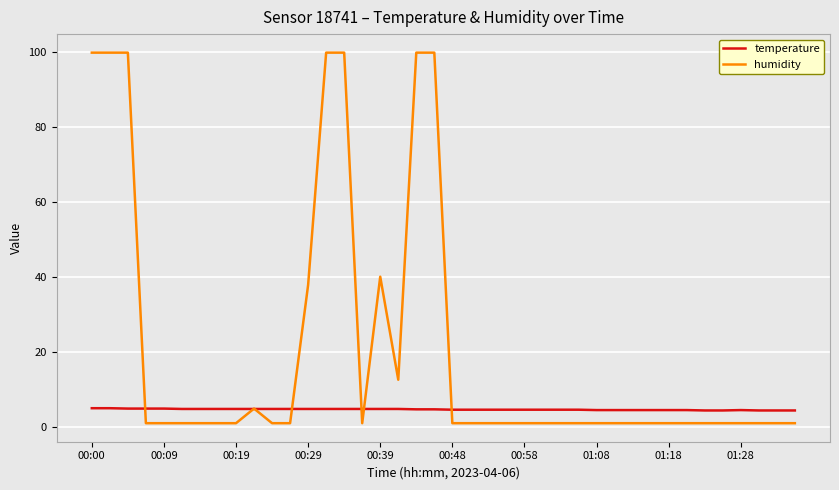

What is the maximum value shown in the chart?

99.9